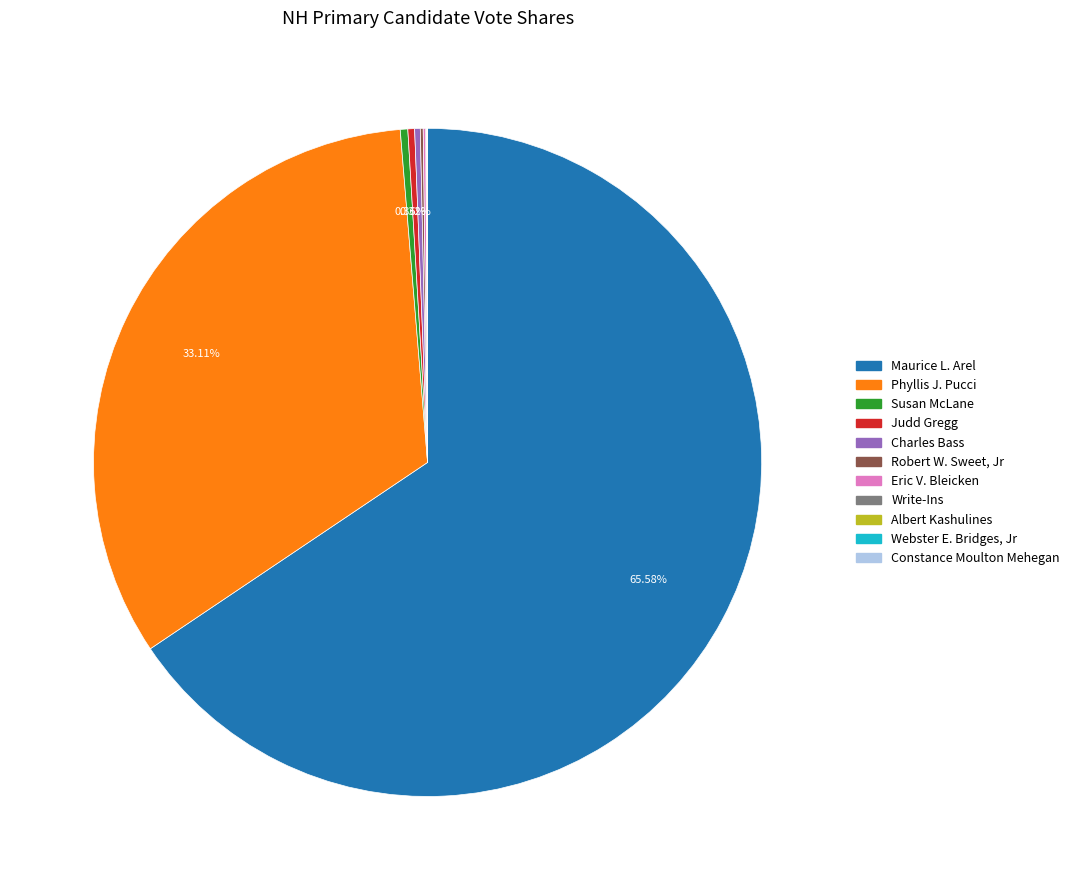

What percentage is the Phyllis J. Pucci slice, to the nearest percent?

33%